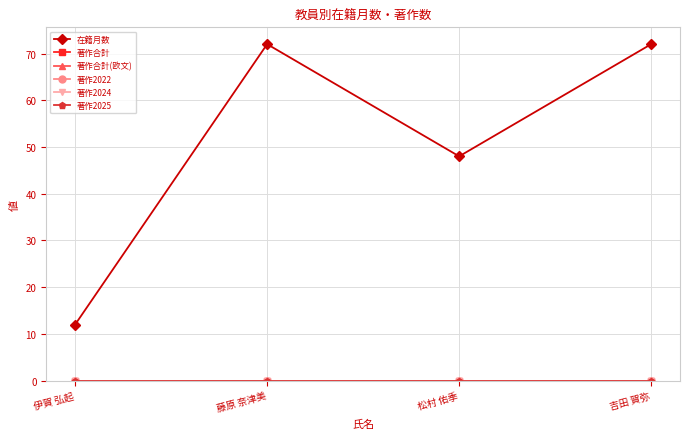

Is it true that 著作2025 equals 0 at 伊賀 弘起?

True